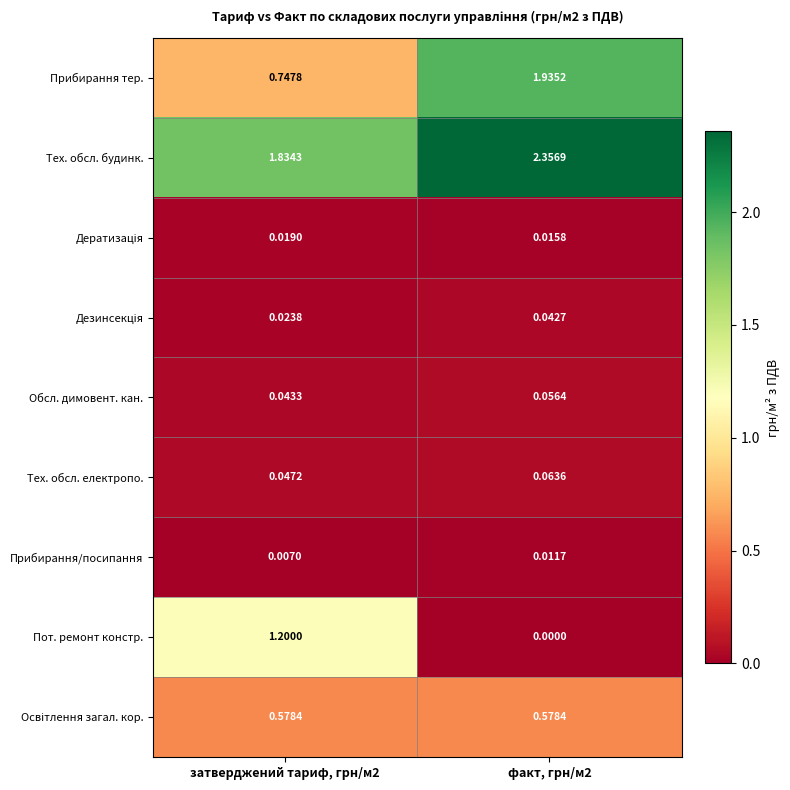

At how many categories does at least one series exceed 1?

2